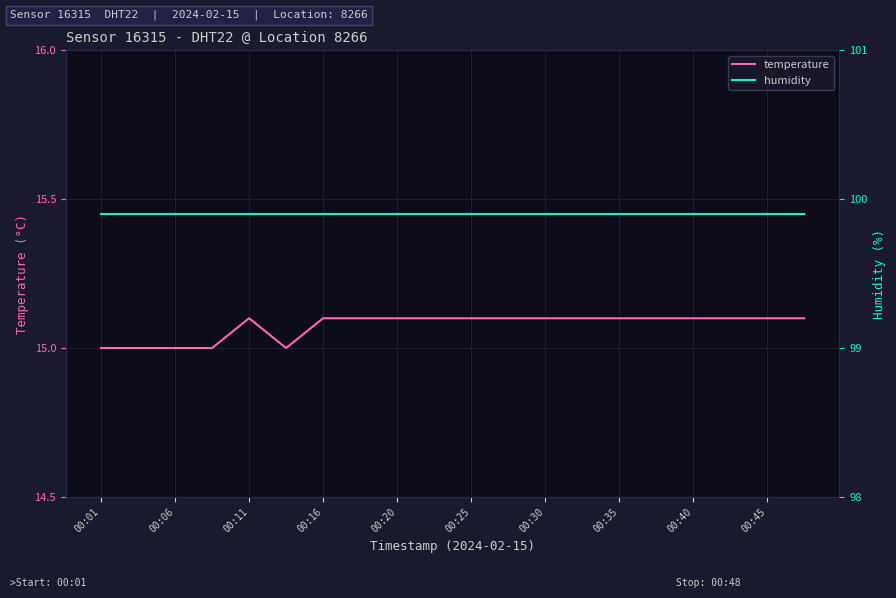

Is it true that temperature equals 15.1 at 00:25?

True